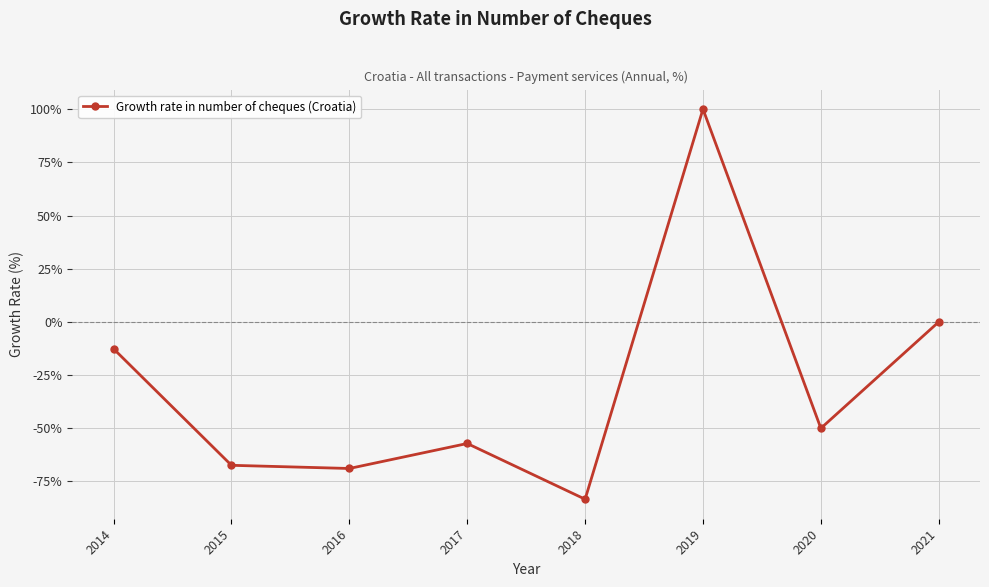

At which category does the data reach its first local peak?

2017